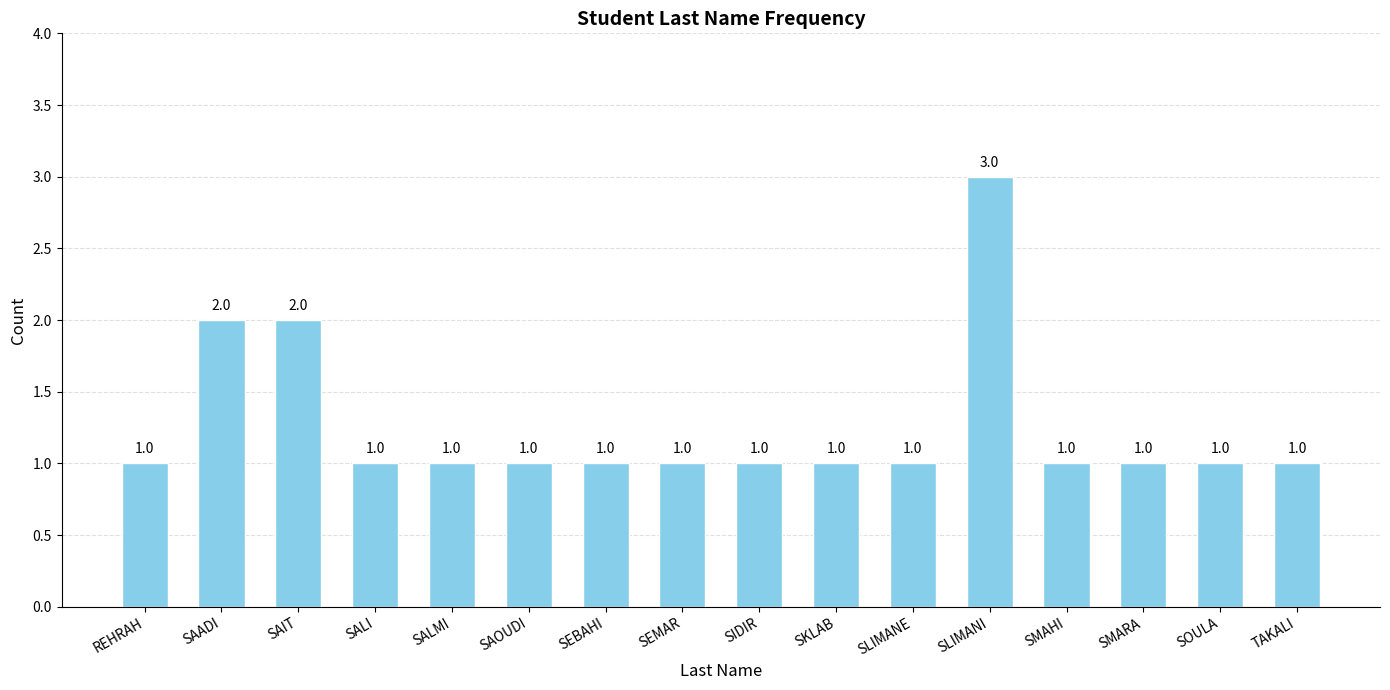

How many values are between 1 and 2?

15